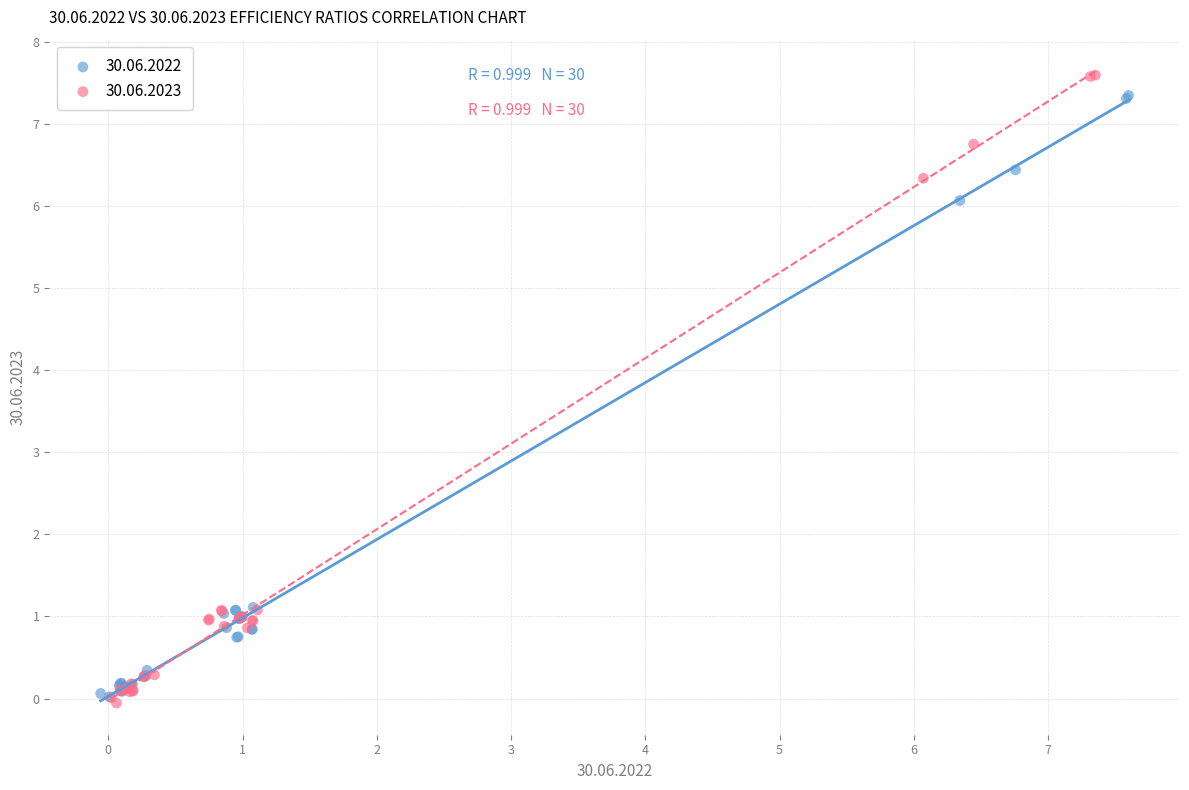

Which series has the widest spread of Y values?

30.06.2023